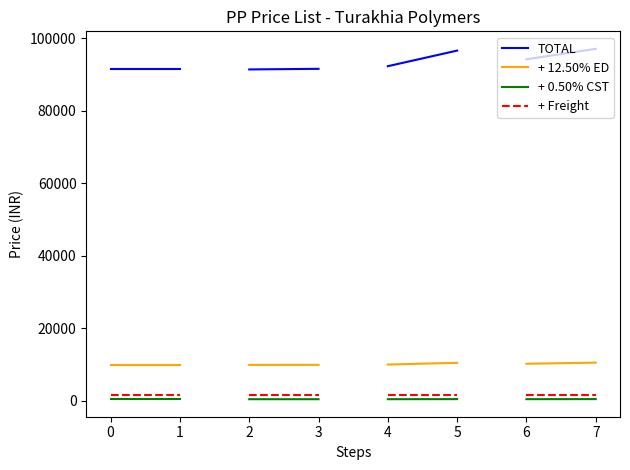

What are all the series names shown in the legend?

TOTAL, + 12.50% ED, + 0.50% CST, + Freight